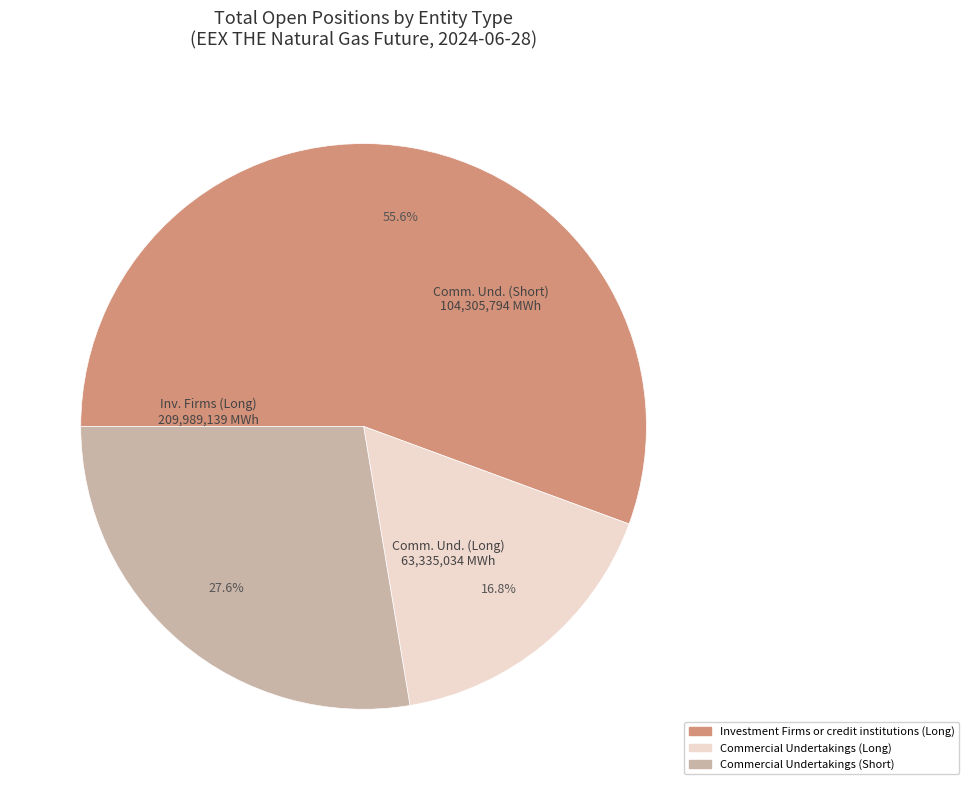

Approximately how many times larger is the value at Commercial Undertakings (Short) compared to Commercial Undertakings (Long)?

1.6